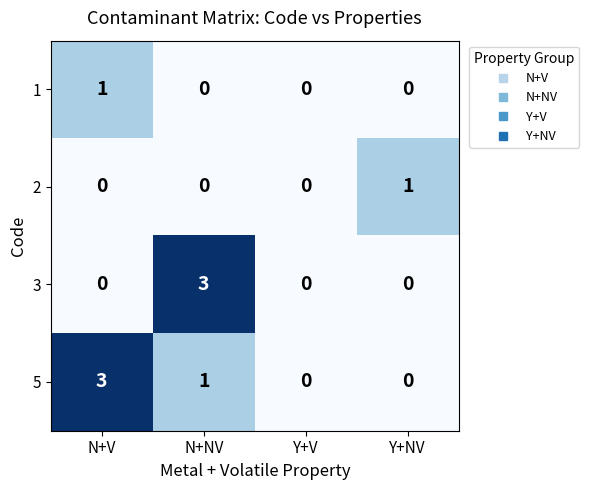

What is the total value across all series at N+V?

4